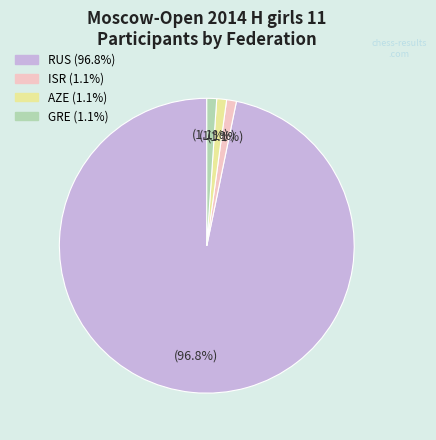

The AZE slice represents 15% of the pie. True or false?

False